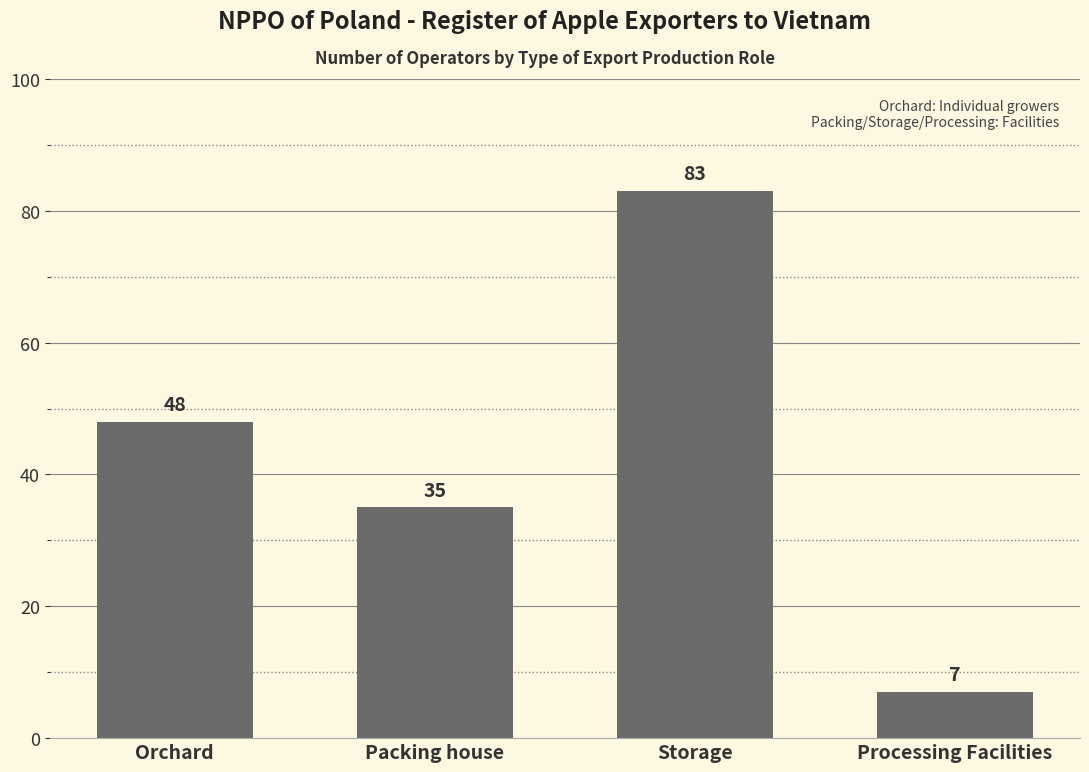

True or false: the data shows 7 at Processing Facilities.

True